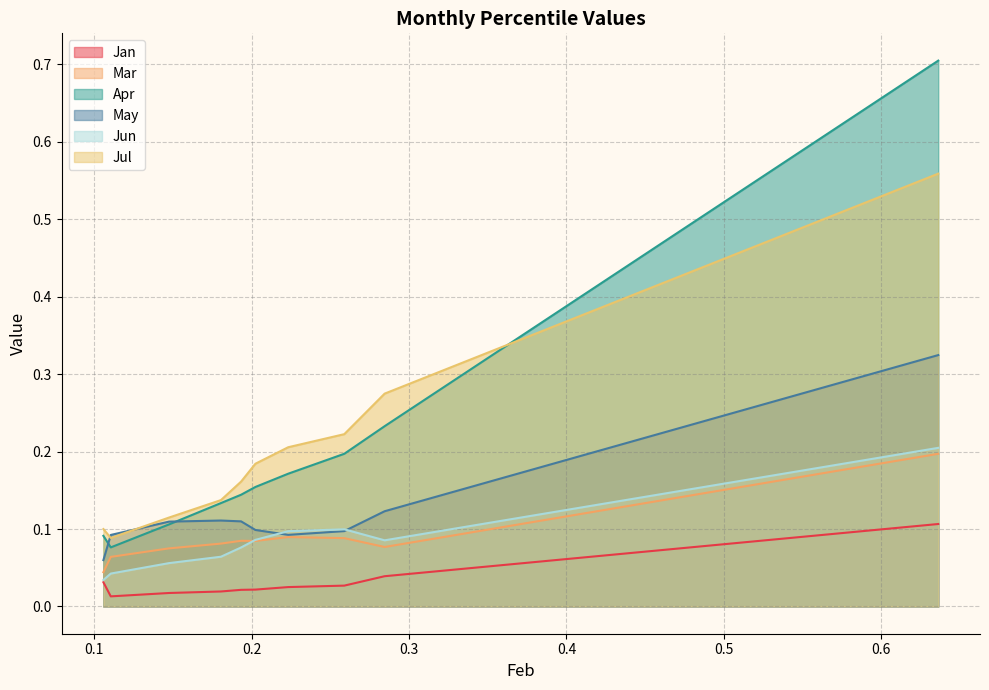

List the series in order of their peak value, highest first.

Apr, Jul, May, Jun, Mar, Jan